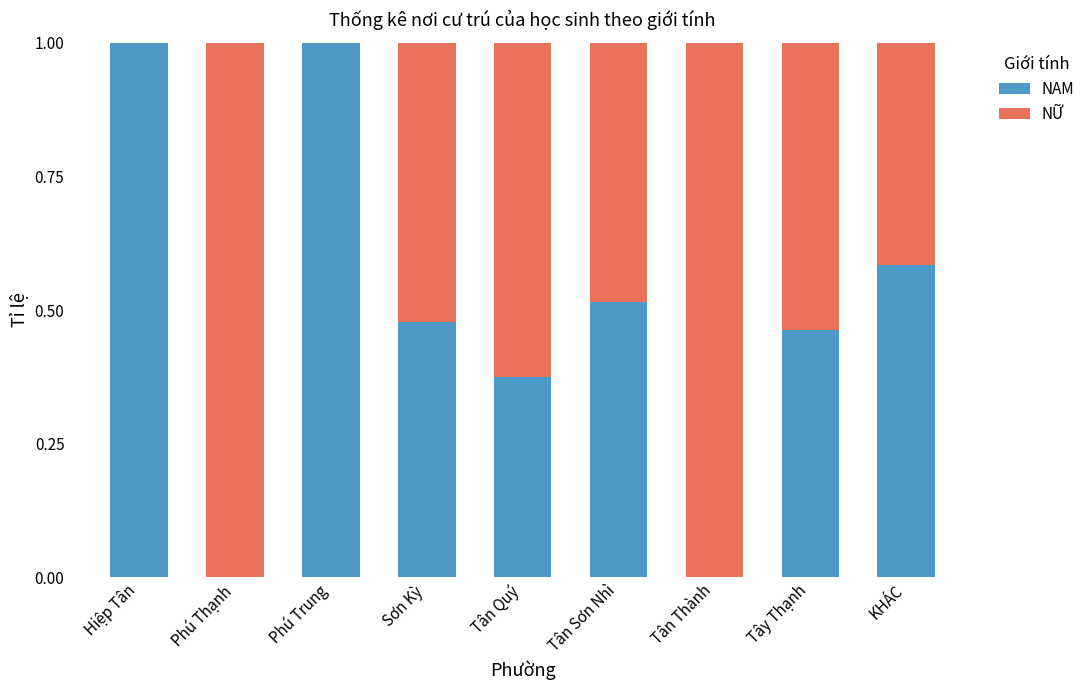

What is the highest value of the NAM series?

1.0